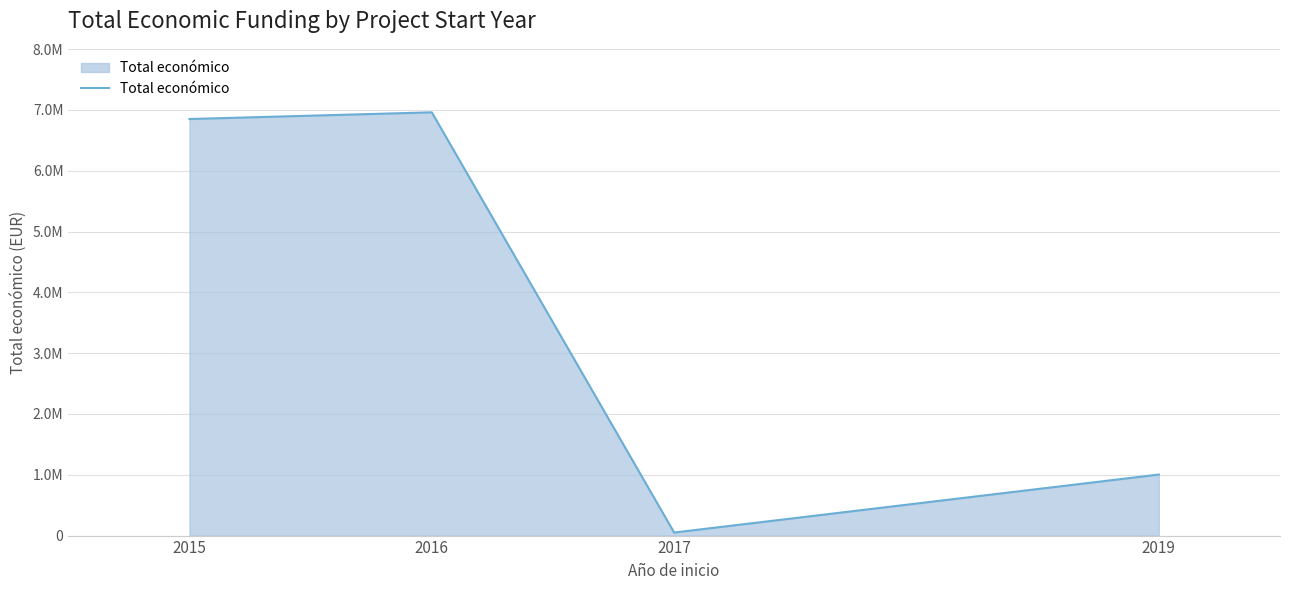

Is it true that the value at 2016 is 10081581?

False